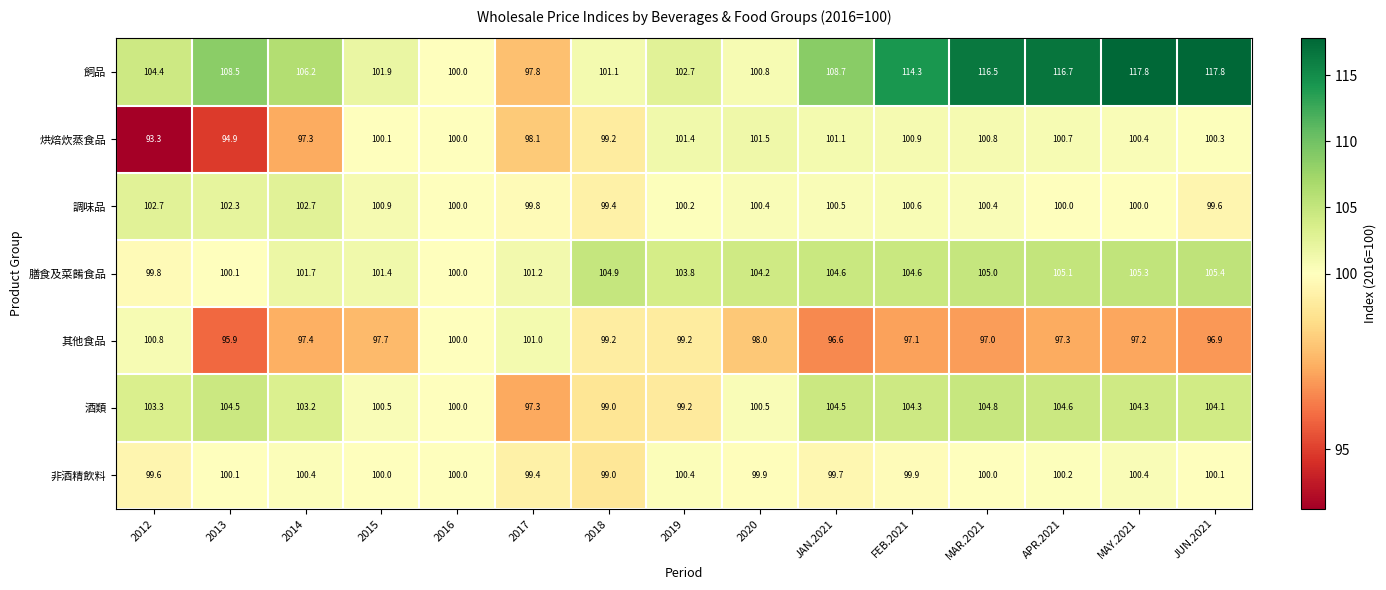

What is the difference between the second highest and second lowest values in the 烘焙炊蒸食品 series?

6.5